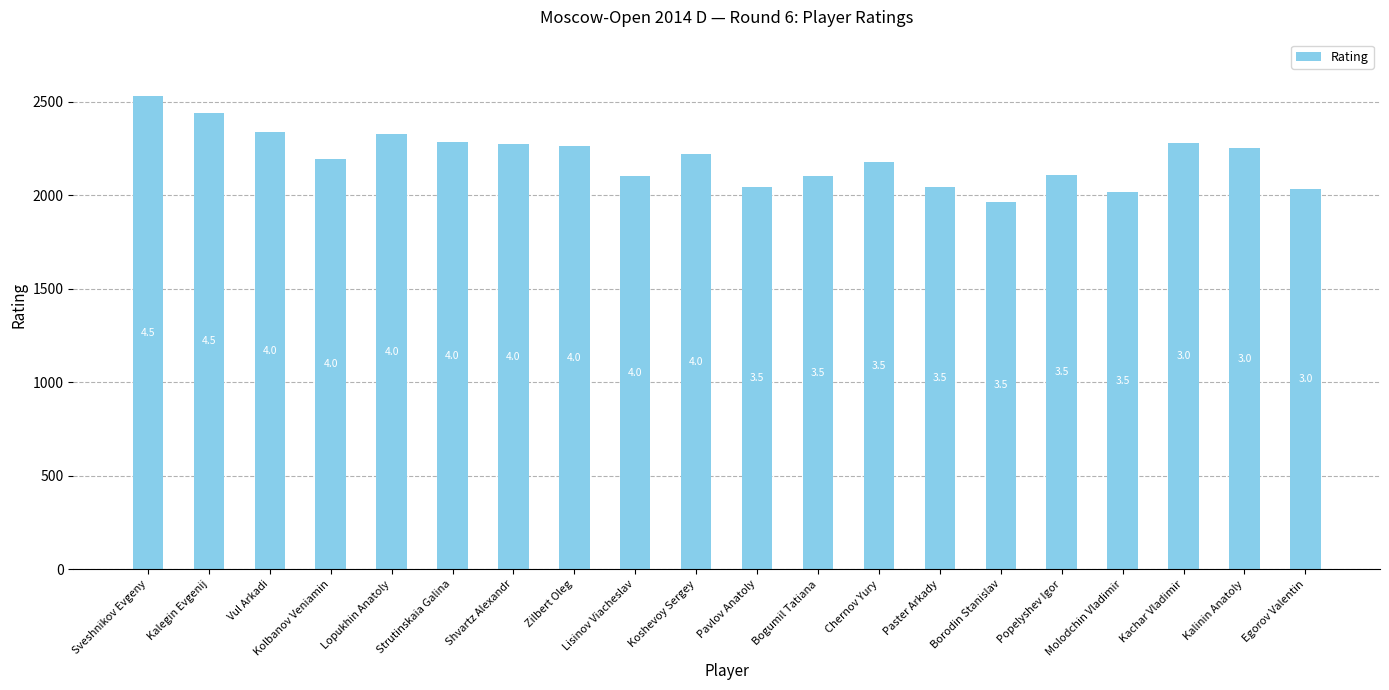

The chart shows a value of 2278 at Kachar Vladimir. True or false?

True